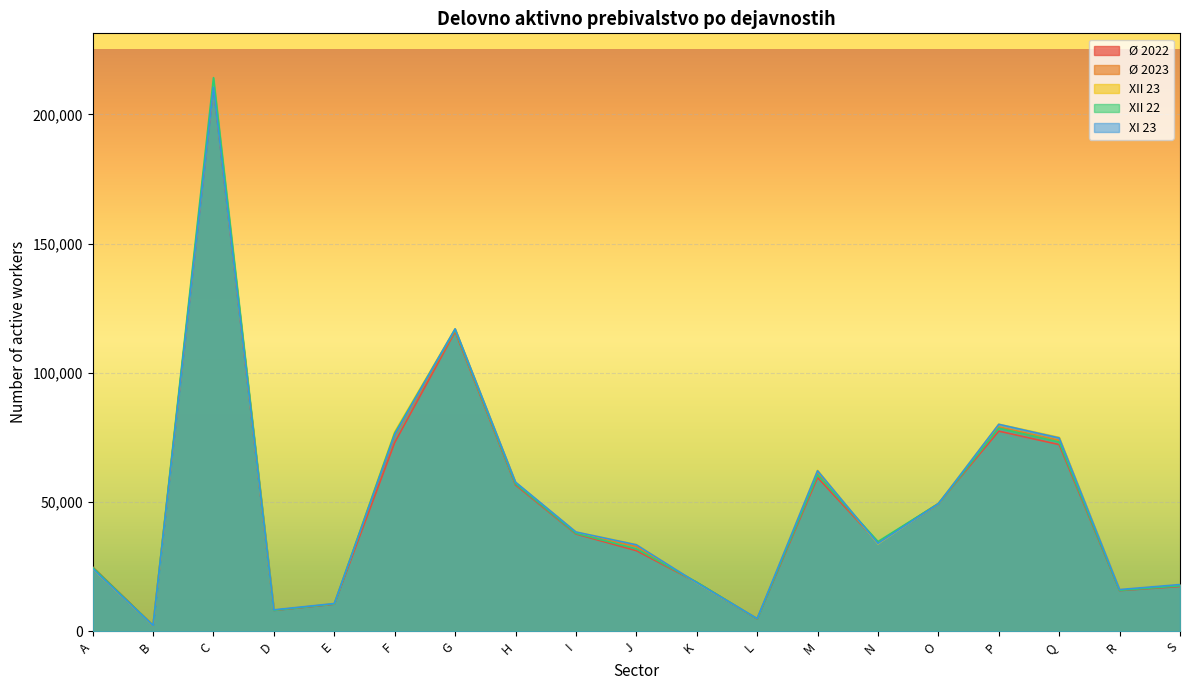

Between C and H, which is larger?

C